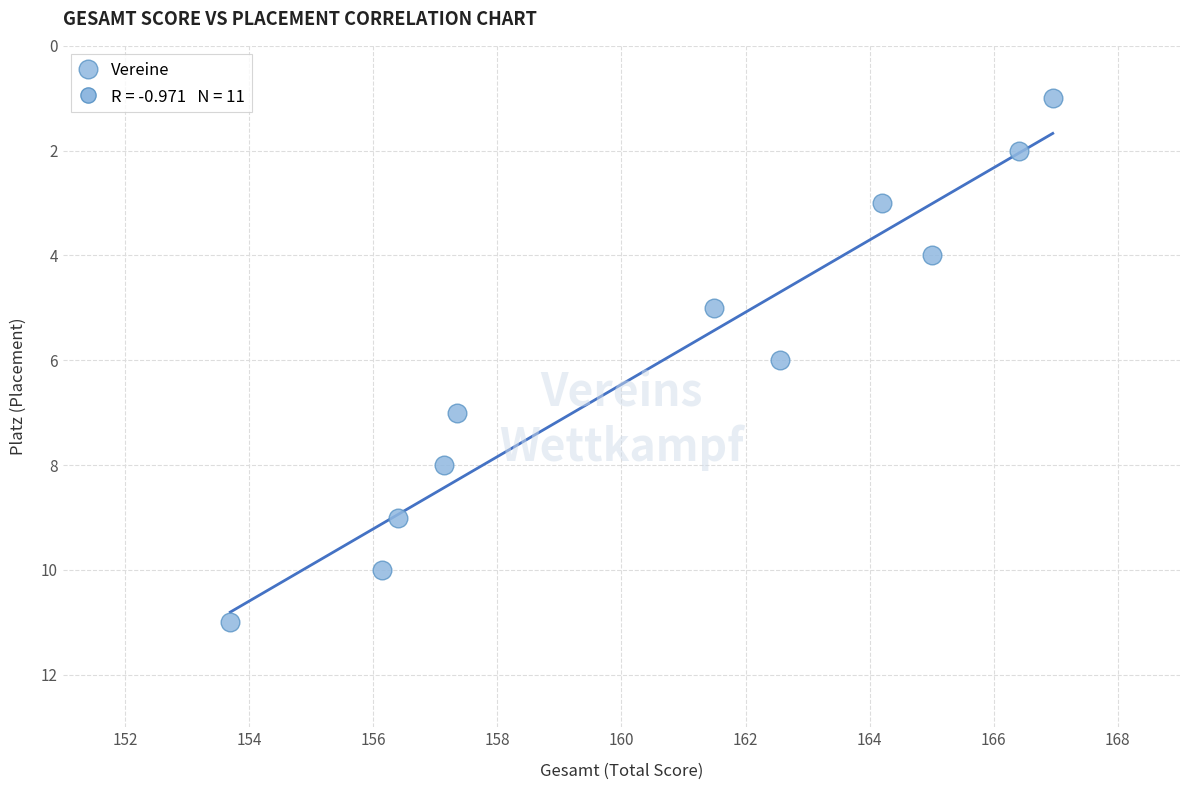

What is the average Y value?

6